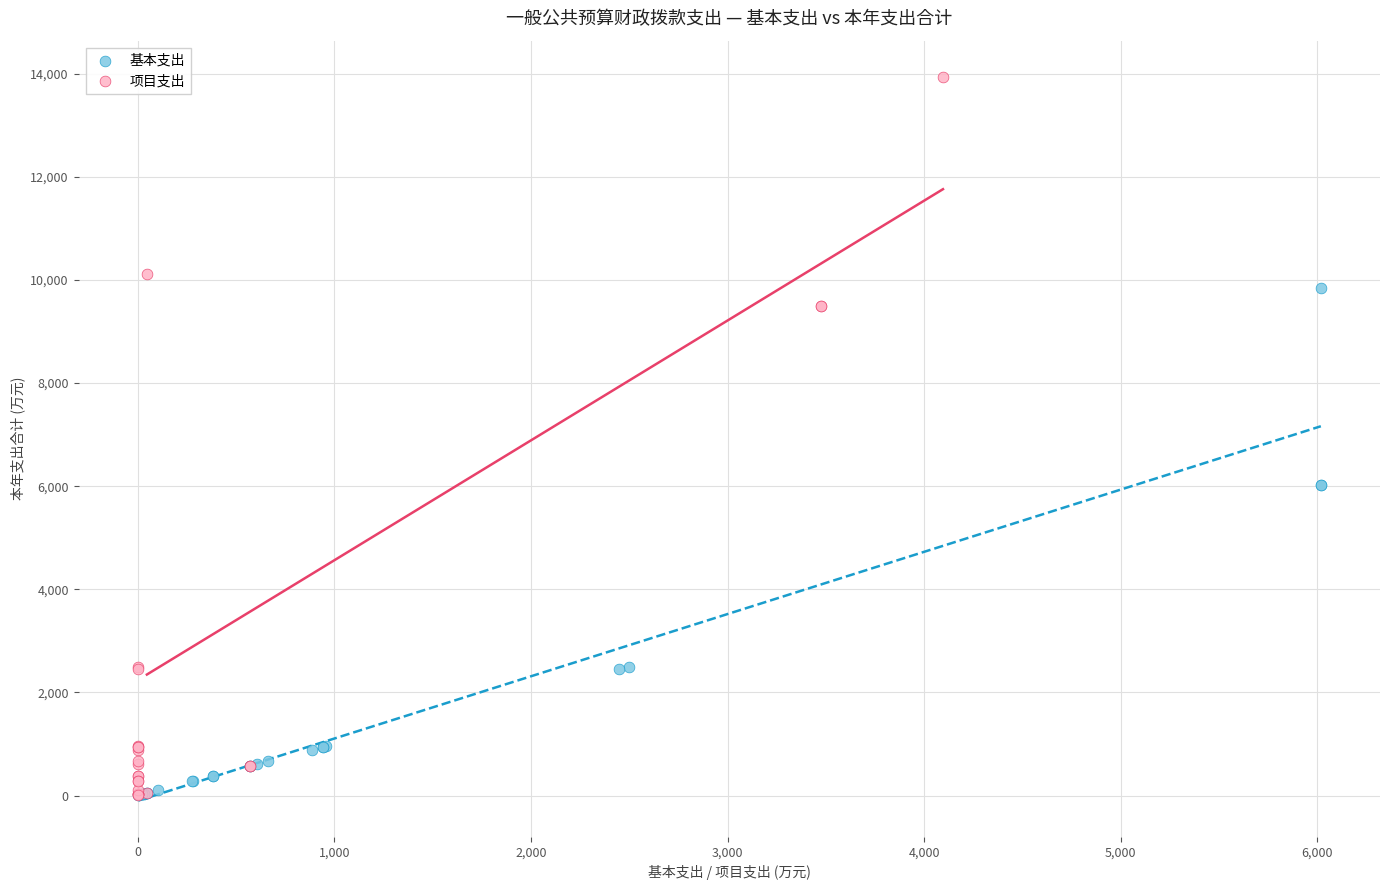

Which series reaches the maximum Y coordinate?

项目支出